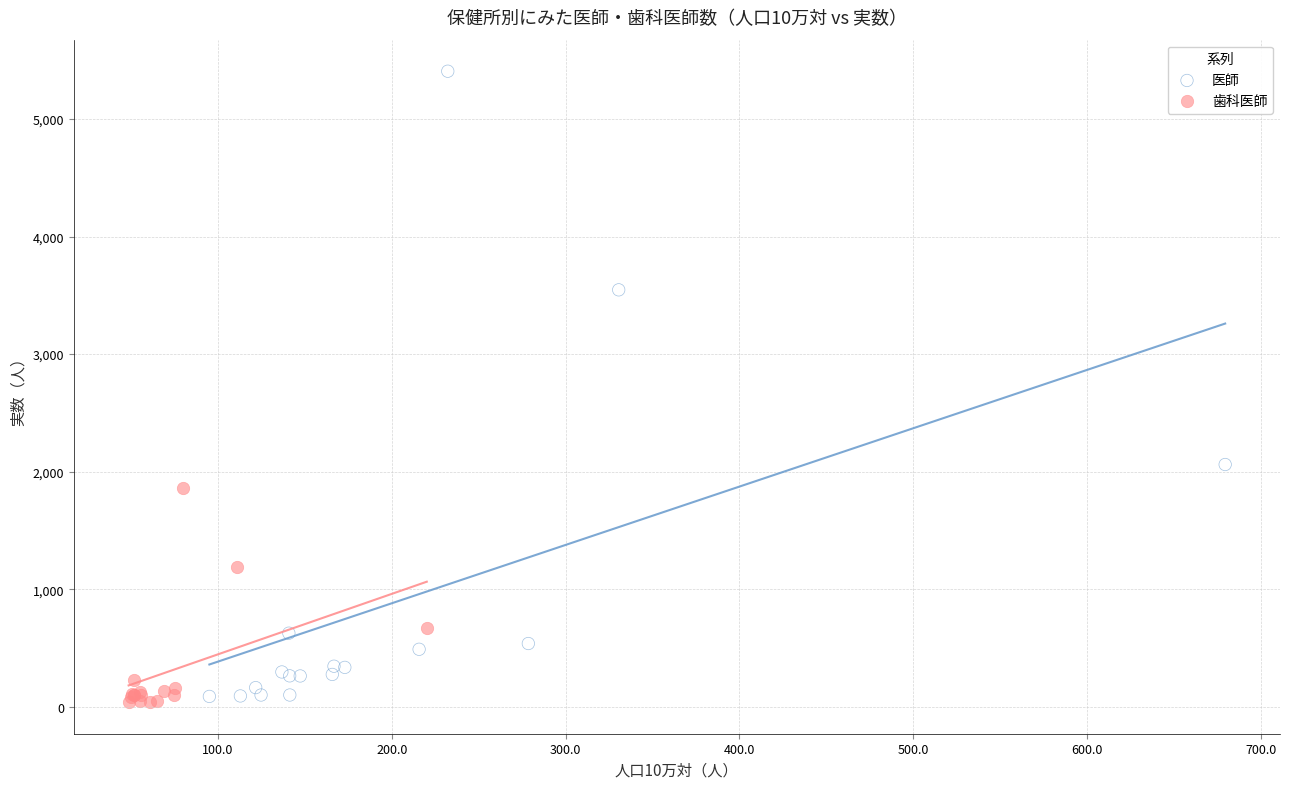

Which series has the largest Y range (max minus min)?

医師